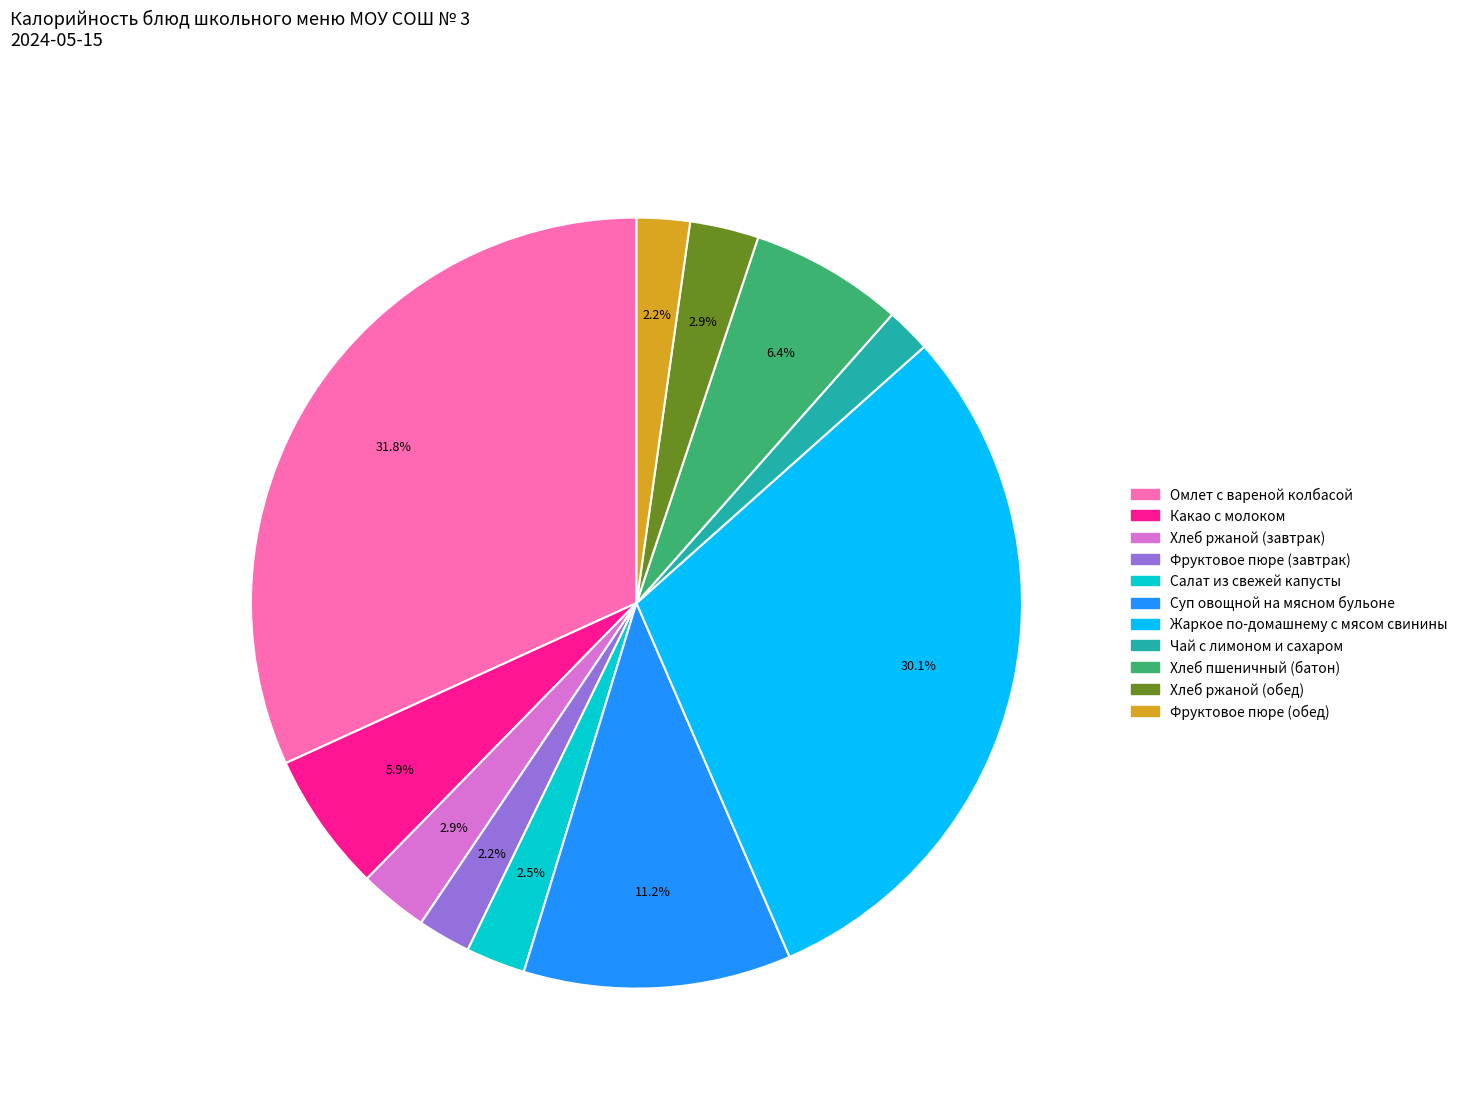

Which category has the biggest portion of the pie?

Омлет с вареной колбасой